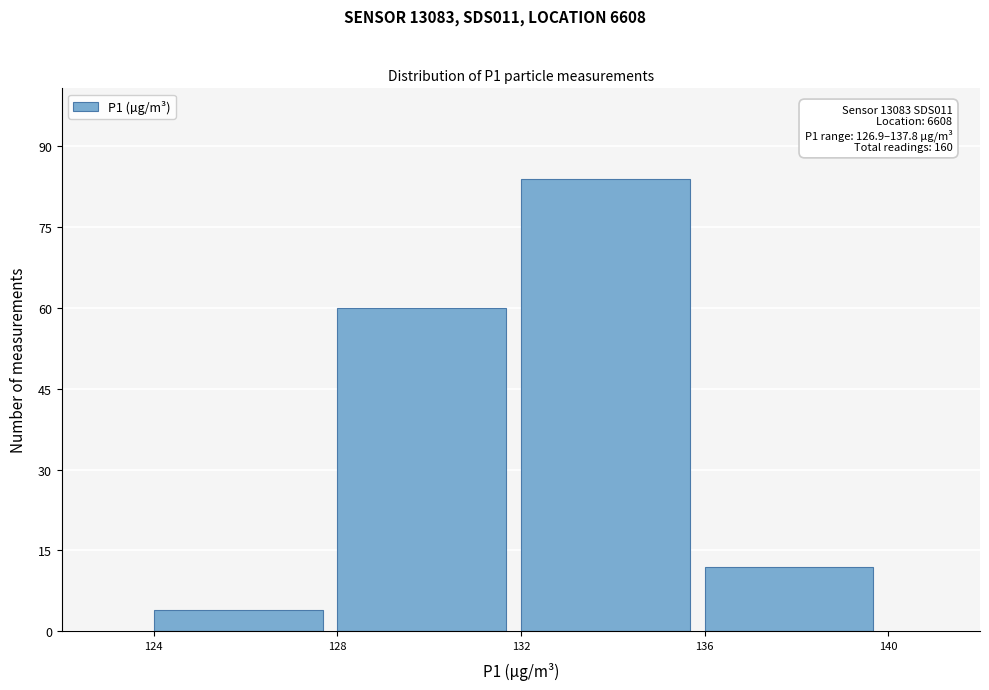

Which range on the x-axis has the tallest bar?

132 to 136